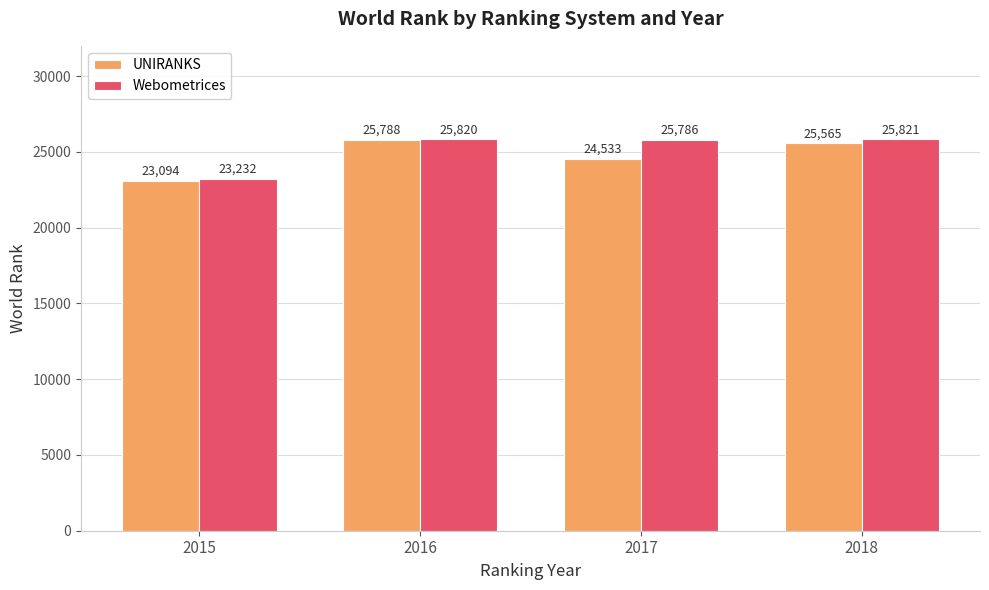

What is the sum of all UNIRANKS values?

98980